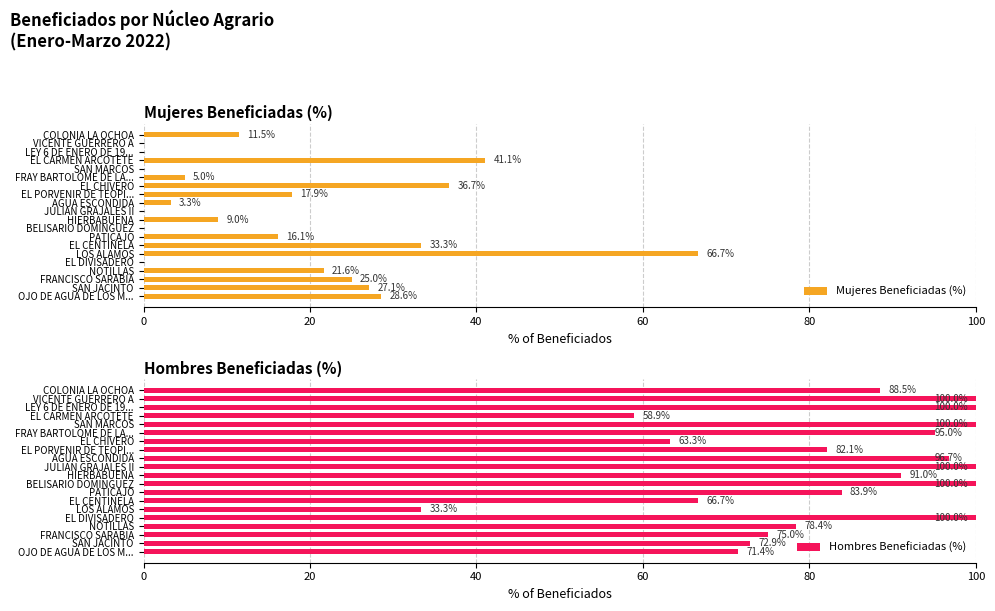

The Mujeres Beneficiadas (%) series shows 27.1 at SAN JACINTO. True or false?

True